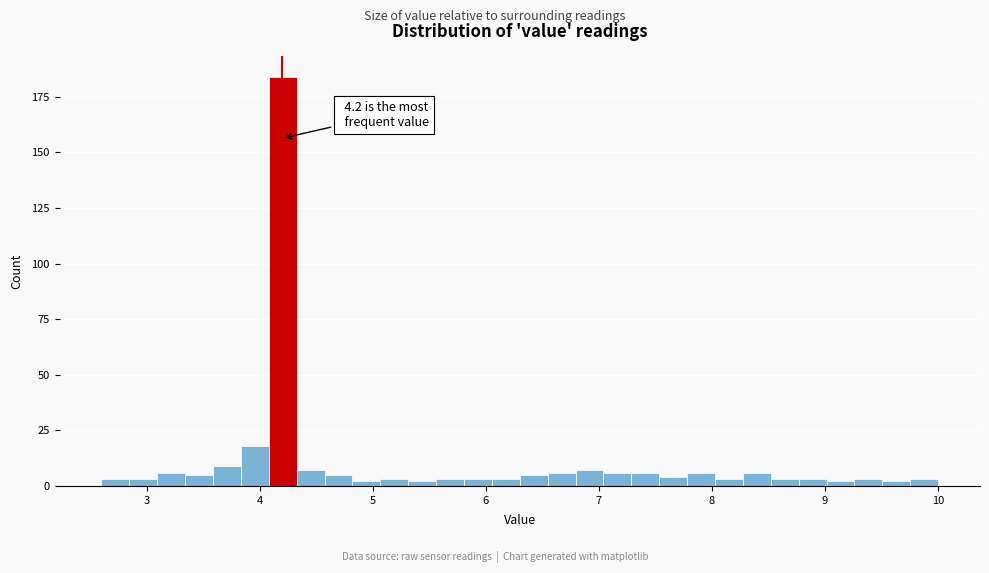

Read against the x-axis, roughly where is the centre of the tallest bar?

4.2